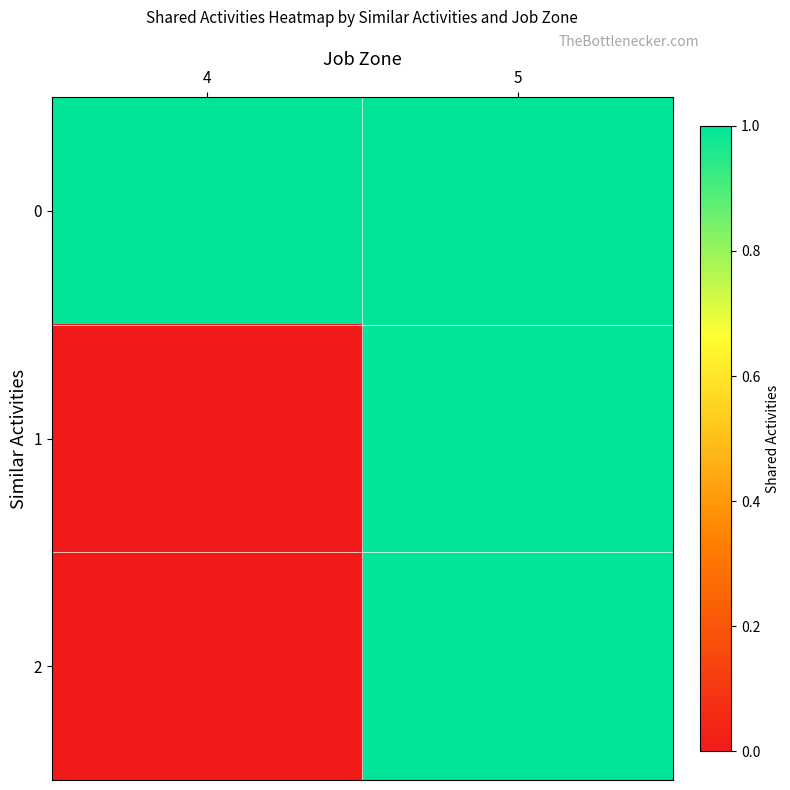

Reading left to right, extract all data points from this chart.

0: 4=1	5=1
1: 4=0	5=1
2: 4=0	5=1